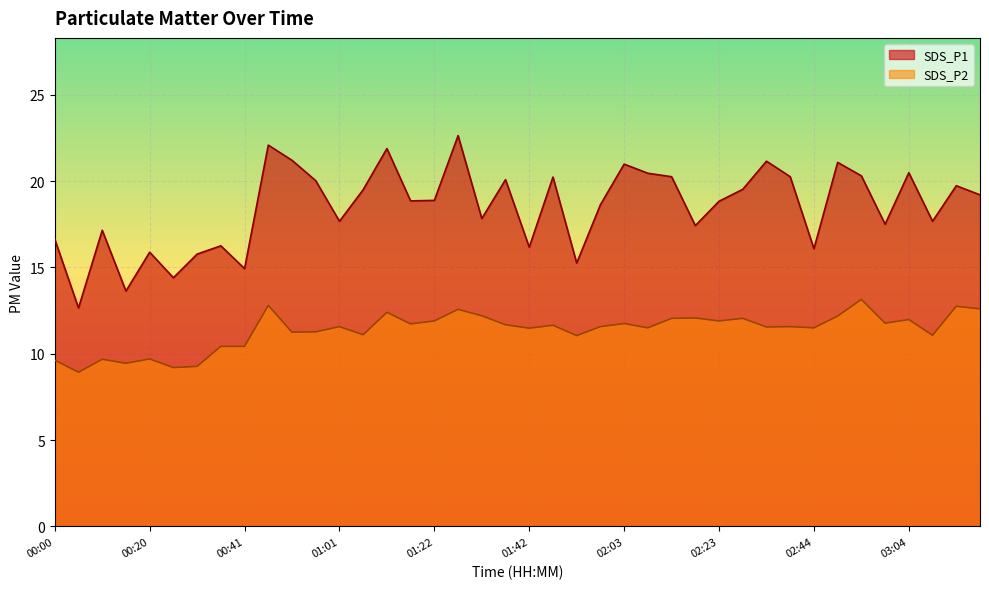

Reading left to right, list all the values displayed in this chart.

SDS_P1: 00:00=16.6	00:05=12.7	00:10=17.1	00:15=13.6	00:20=15.9	00:25=14.4	00:30=15.8	00:36=16.2	00:41=14.9	00:46=22.1	00:51=21.2	00:56=20.0	01:01=17.7	01:06=19.5	01:12=21.9	01:17=18.9	01:22=18.9	01:27=22.6	01:32=17.8	01:37=20.1	01:42=16.2	01:48=20.2	01:53=15.2	01:58=18.6	02:03=21.0	02:08=20.4	02:13=20.2	02:18=17.4	02:23=18.8	02:29=19.5	02:34=21.1	02:39=20.2	02:44=16.1	02:49=21.1	02:54=20.3	02:59=17.5	03:04=20.5	03:09=17.7	03:15=19.7	03:20=19.2
SDS_P2: 00:00=9.6	00:05=8.9	00:10=9.7	00:15=9.4	00:20=9.7	00:25=9.2	00:30=9.3	00:36=10.4	00:41=10.4	00:46=12.8	00:51=11.2	00:56=11.3	01:01=11.6	01:06=11.1	01:12=12.4	01:17=11.7	01:22=11.9	01:27=12.6	01:32=12.2	01:37=11.7	01:42=11.5	01:48=11.7	01:53=11.1	01:58=11.6	02:03=11.8	02:08=11.5	02:13=12.1	02:18=12.1	02:23=11.9	02:29=12.1	02:34=11.6	02:39=11.6	02:44=11.5	02:49=12.2	02:54=13.2	02:59=11.8	03:04=12.0	03:09=11.1	03:15=12.8	03:20=12.6